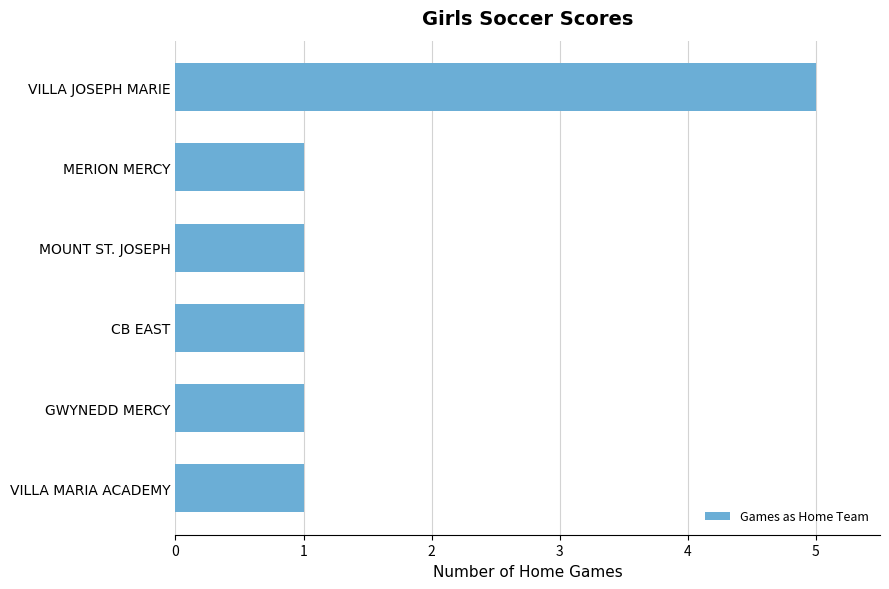

The chart shows a value of 1 at MOUNT ST. JOSEPH. True or false?

True